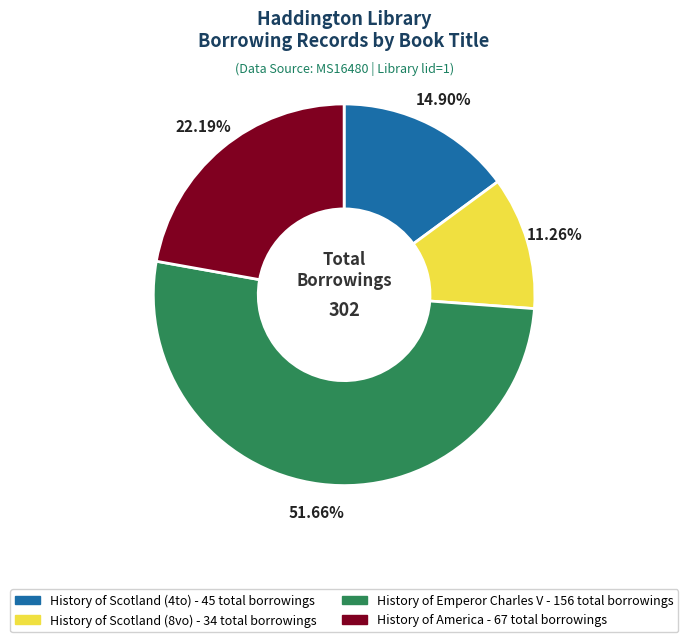

Count the number of slices in the pie.

4